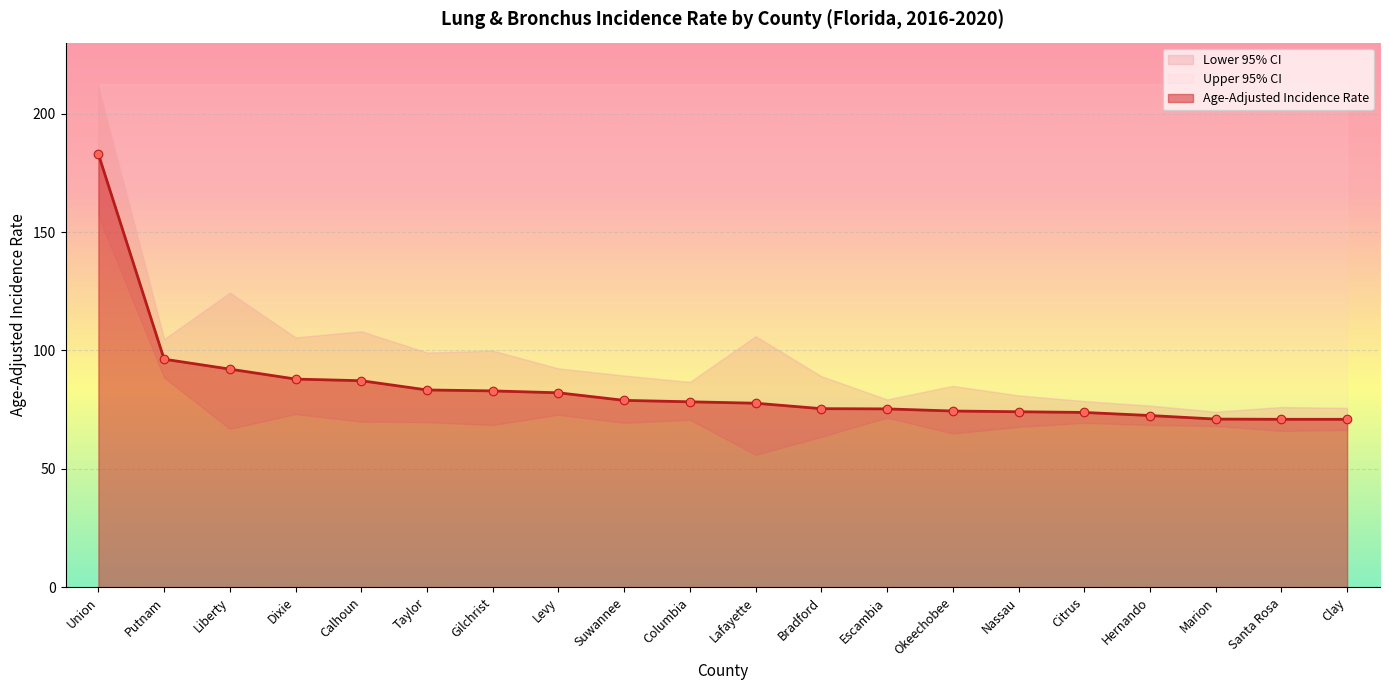

What are all the series names shown in the legend?

Age-Adjusted Incidence Rate, Lower 95% CI, Upper 95% CI